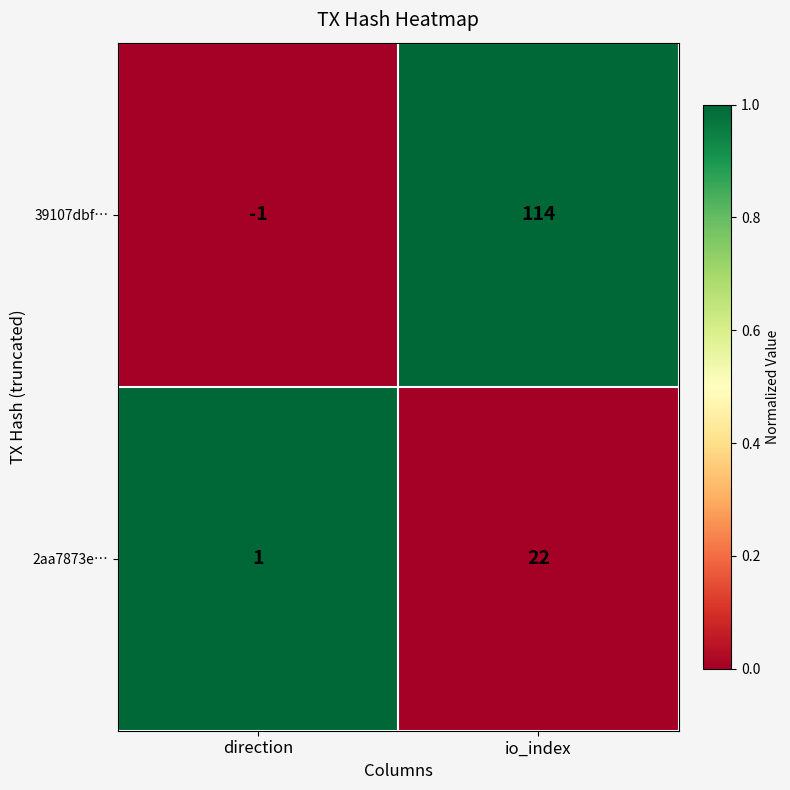

The 2aa7873e… series shows 2 at direction. True or false?

False